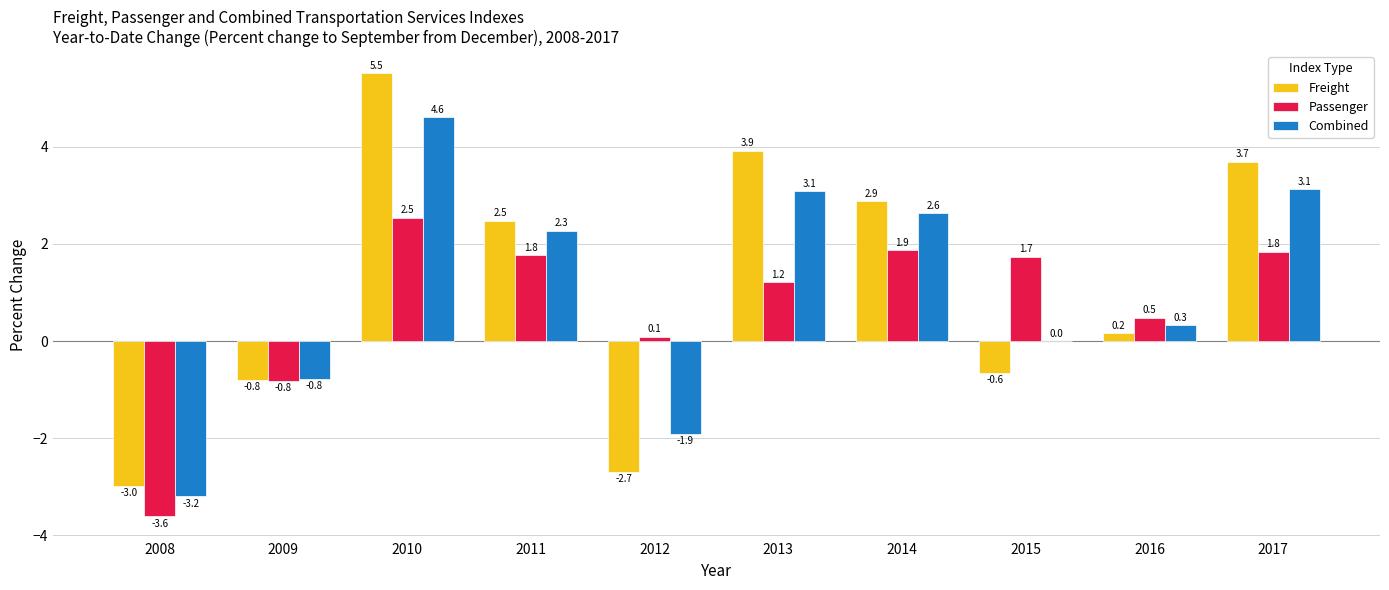

True or false: Passenger has a value of -1.4 at 2009.

False